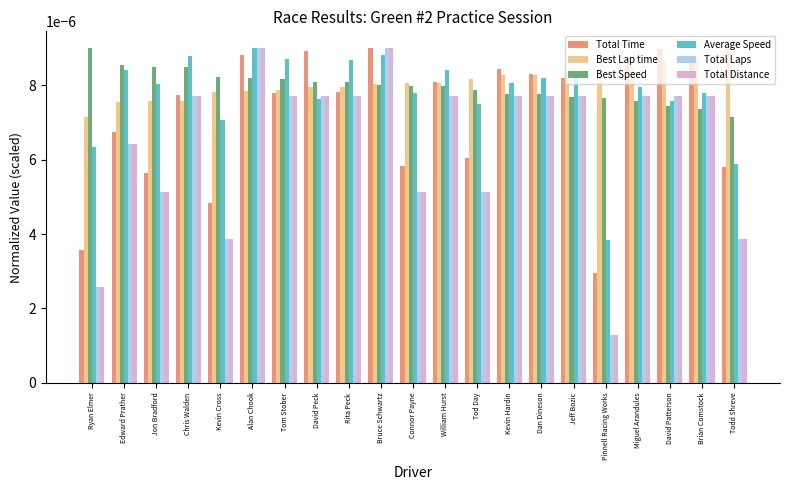

At which category does the chart reach its minimum across all series?

Pinnell Racing Works